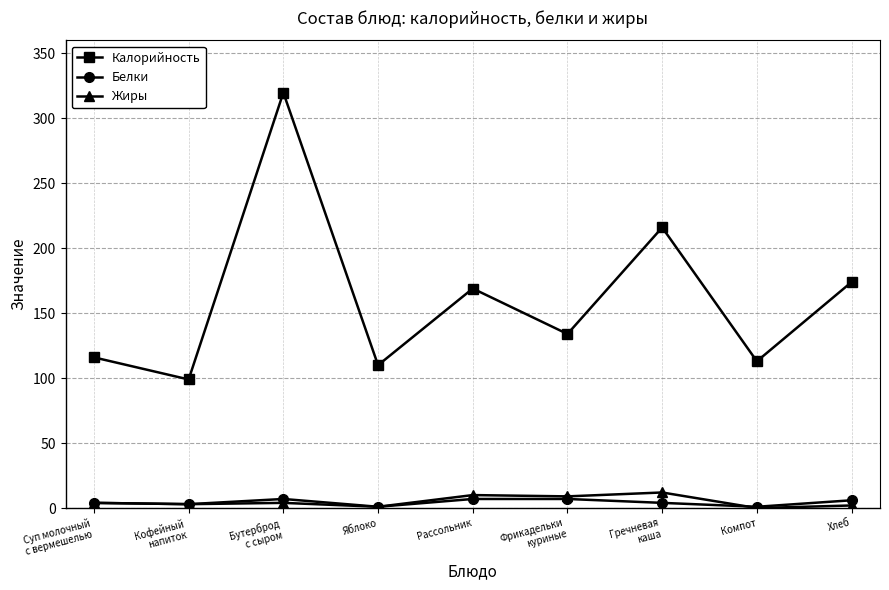

At which category does Калорийность reach its first local valley?

Кофейный
напиток